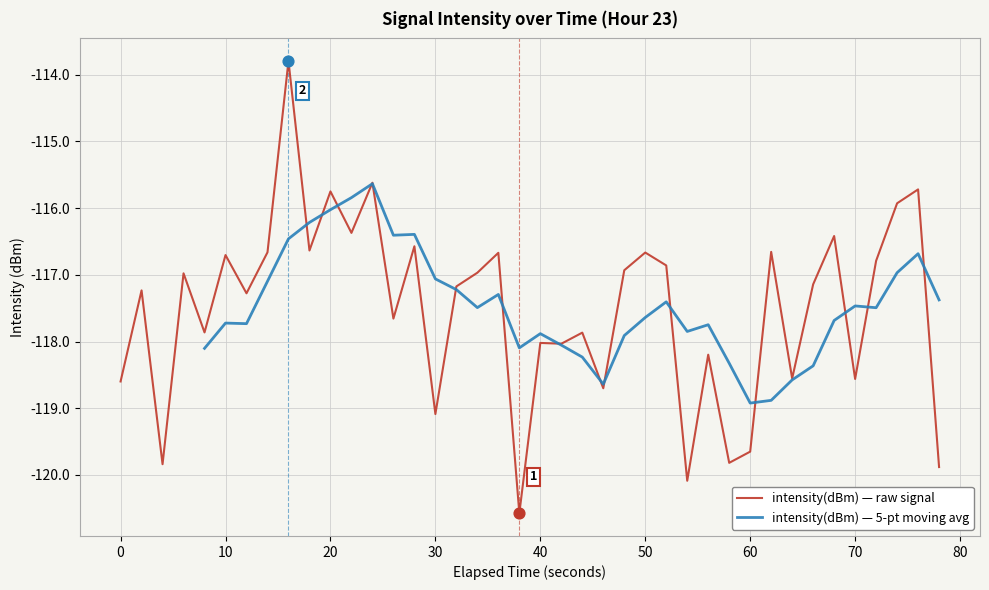

What is the lowest value of the intensity(dBm) — raw signal series?

-120.6